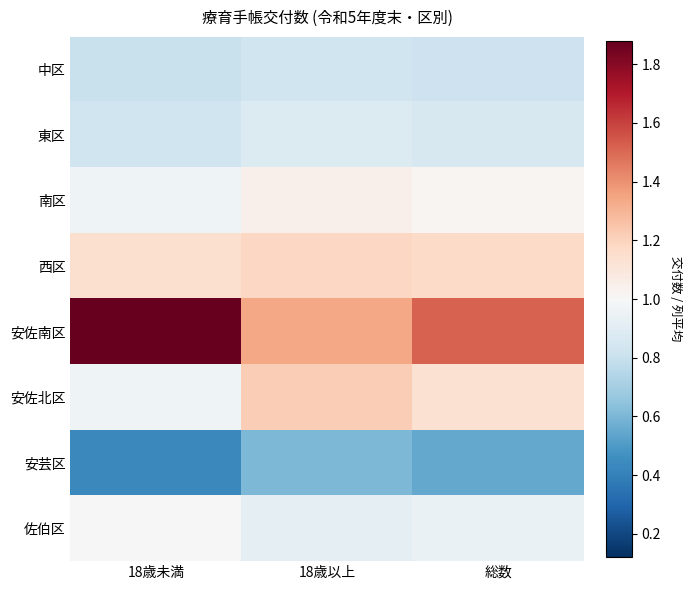

Reading right to left, what are all the values shown in this chart?

中区: 総数=0.8	18歳以上=0.8	18歳未満=0.8
東区: 総数=0.9	18歳以上=0.9	18歳未満=0.8
南区: 総数=1.0	18歳以上=1.0	18歳未満=1.0
西区: 総数=1.2	18歳以上=1.2	18歳未満=1.1
安佐南区: 総数=1.5	18歳以上=1.3	18歳未満=1.9
安佐北区: 総数=1.1	18歳以上=1.2	18歳未満=1.0
安芸区: 総数=0.5	18歳以上=0.6	18歳未満=0.4
佐伯区: 総数=0.9	18歳以上=0.9	18歳未満=1.0